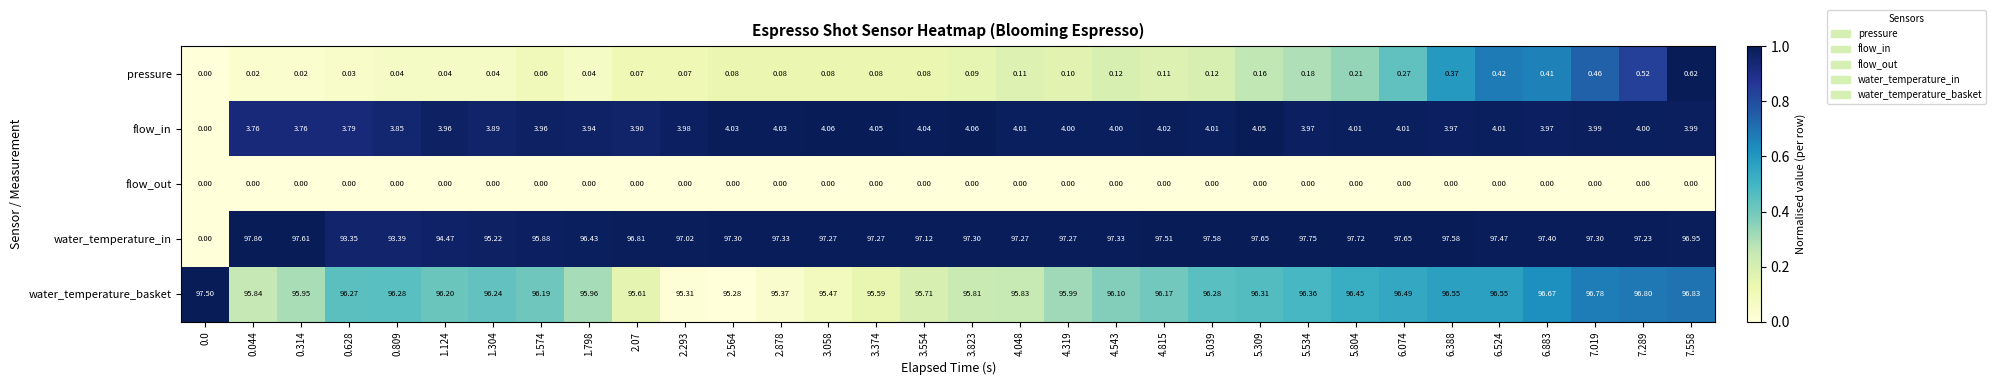

Which series has the widest spread of values?

water_temperature_in